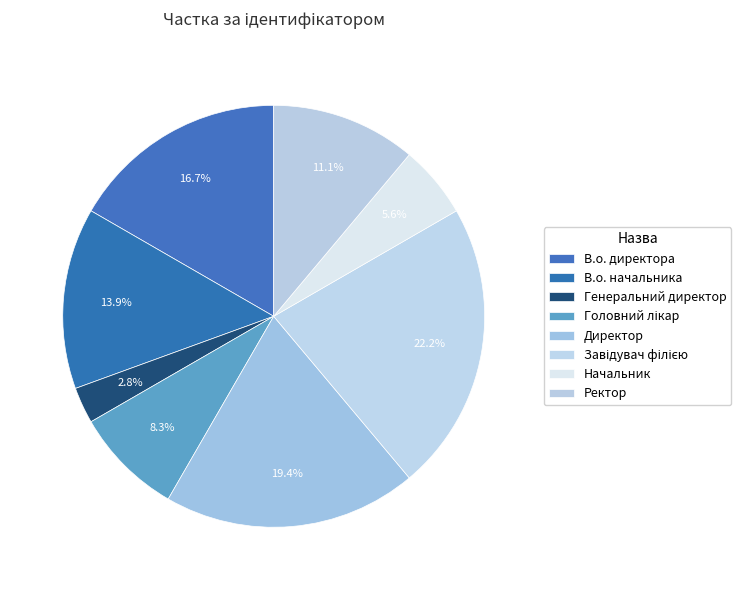

How many segments does this pie chart have?

8